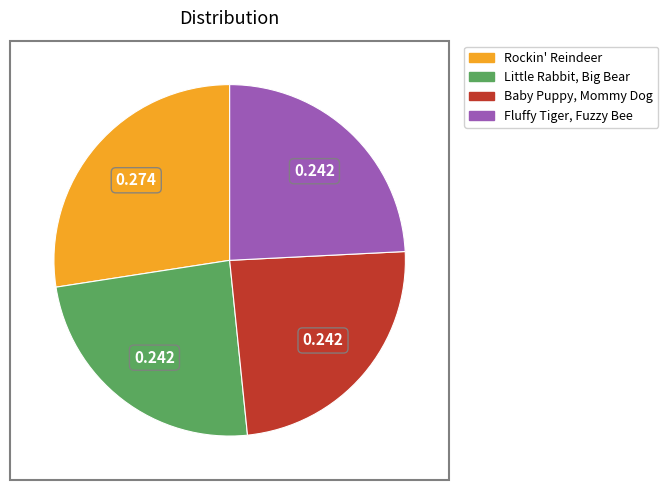

Which slice is the largest?

Rockin' Reindeer